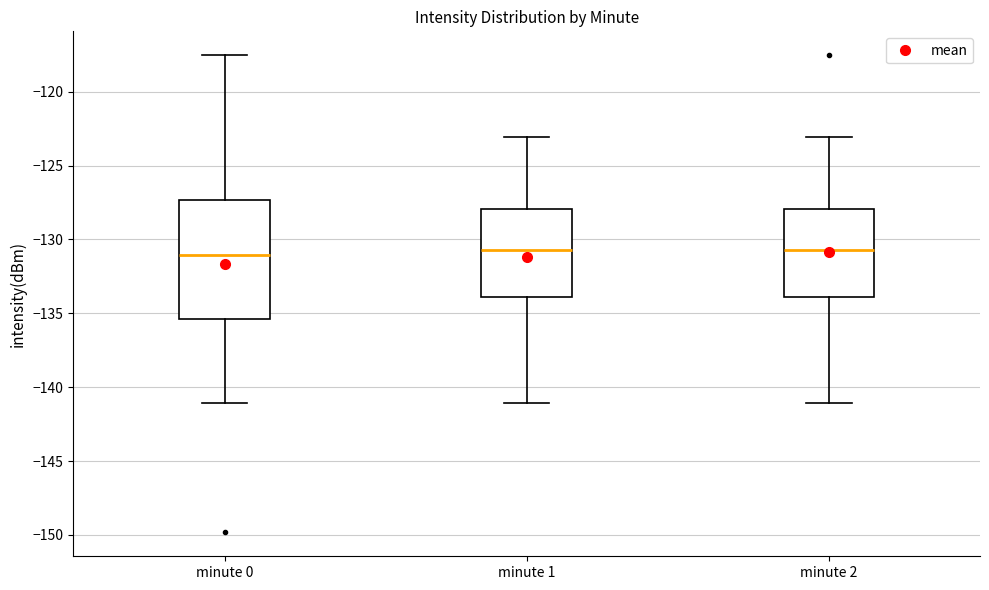

Which box is the tallest, from its lower edge to its upper edge?

minute 0